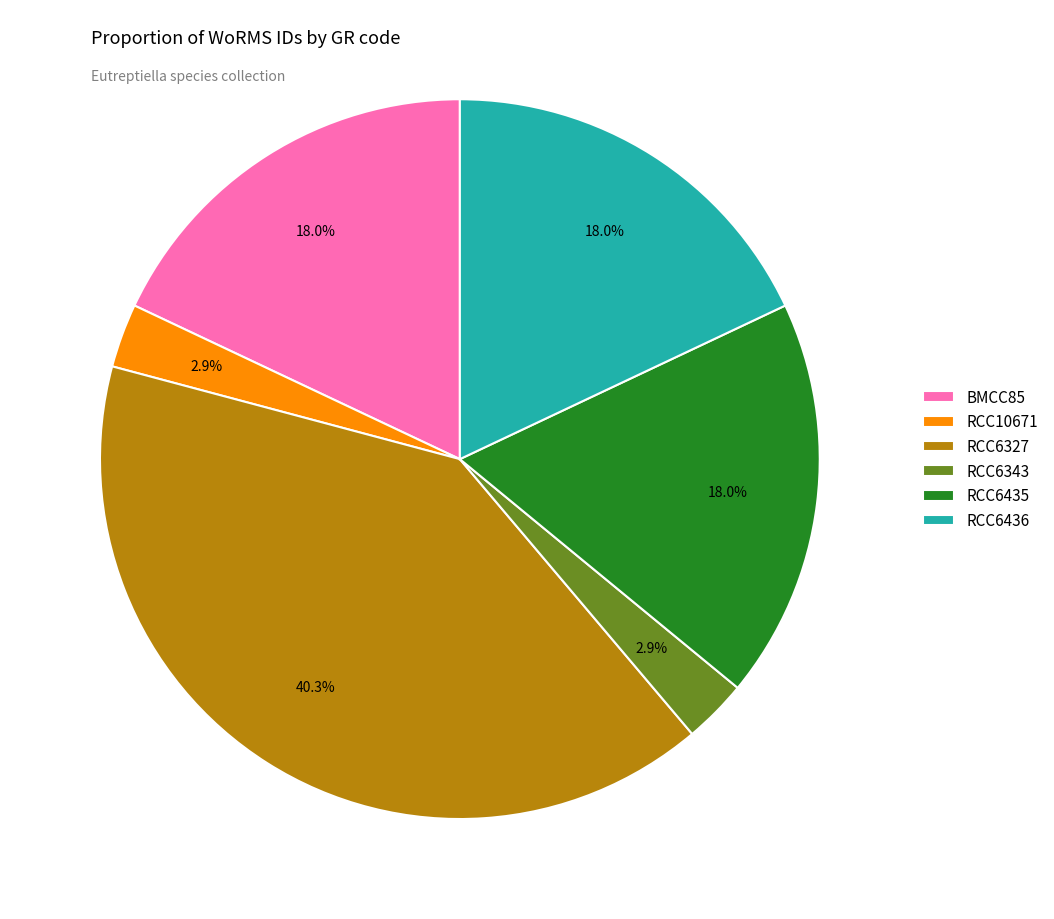

Which slice is the largest?

RCC6327